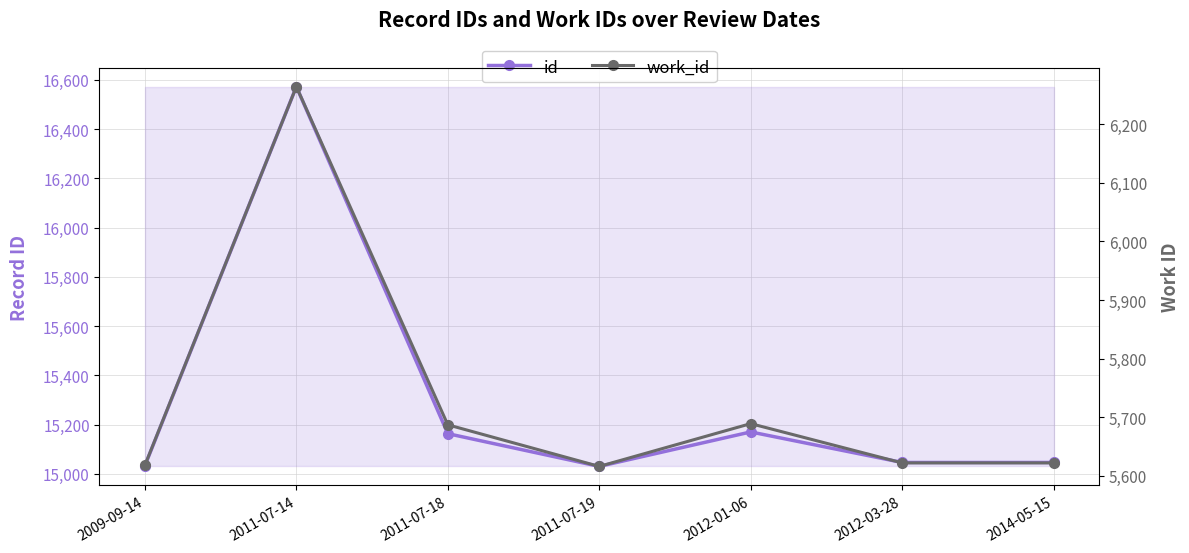

Which series has the largest range (max minus min)?

id